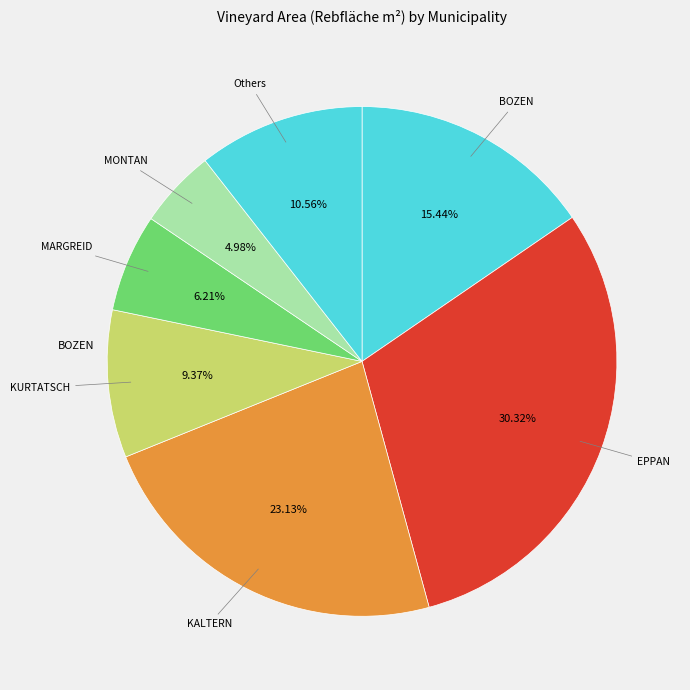

Which slice is the largest?

EPPAN